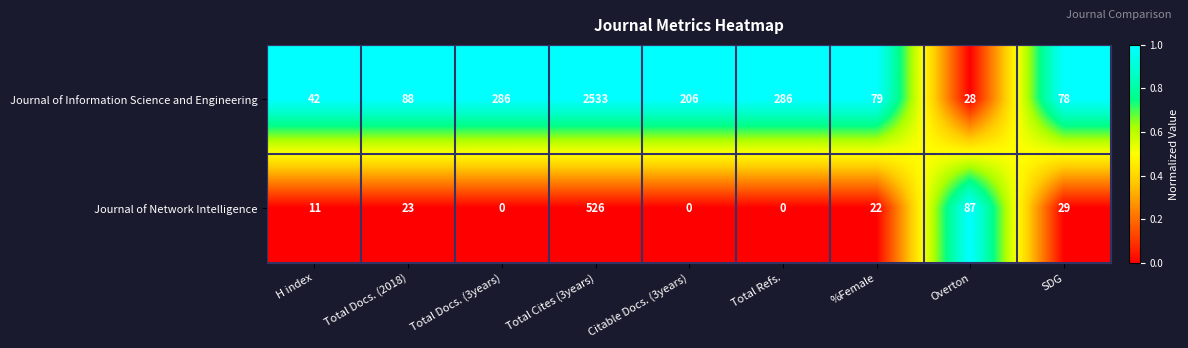

At which category is the sum across all series the highest?

Total Cites (3years)